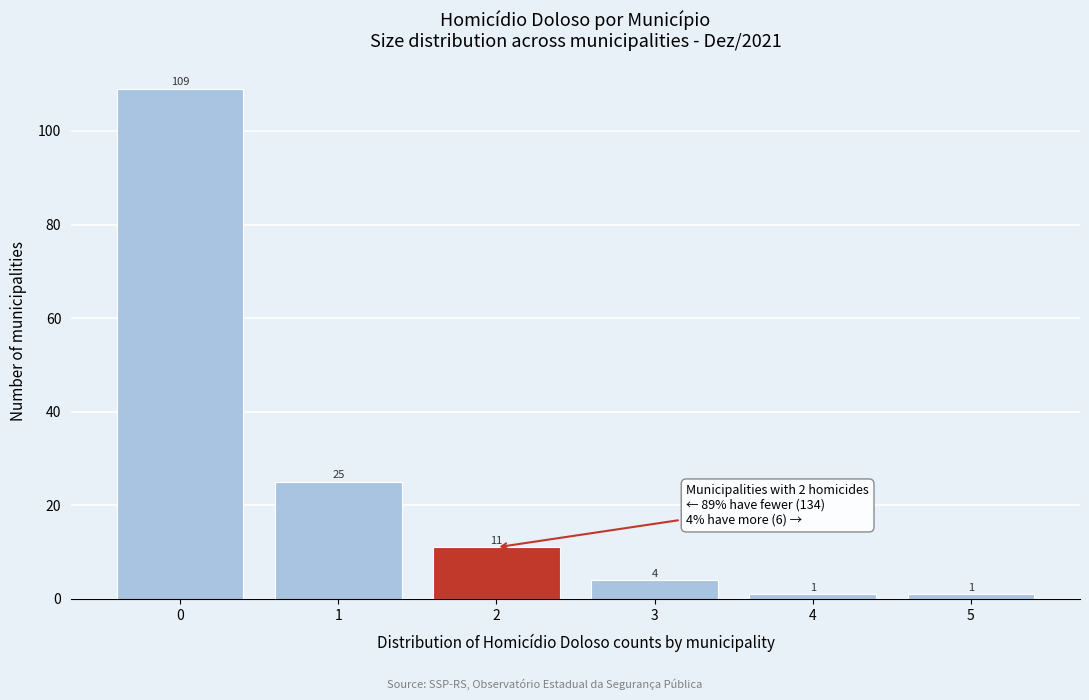

What is the height of the bar covering 2.5 to 3.5 on the x-axis?

4